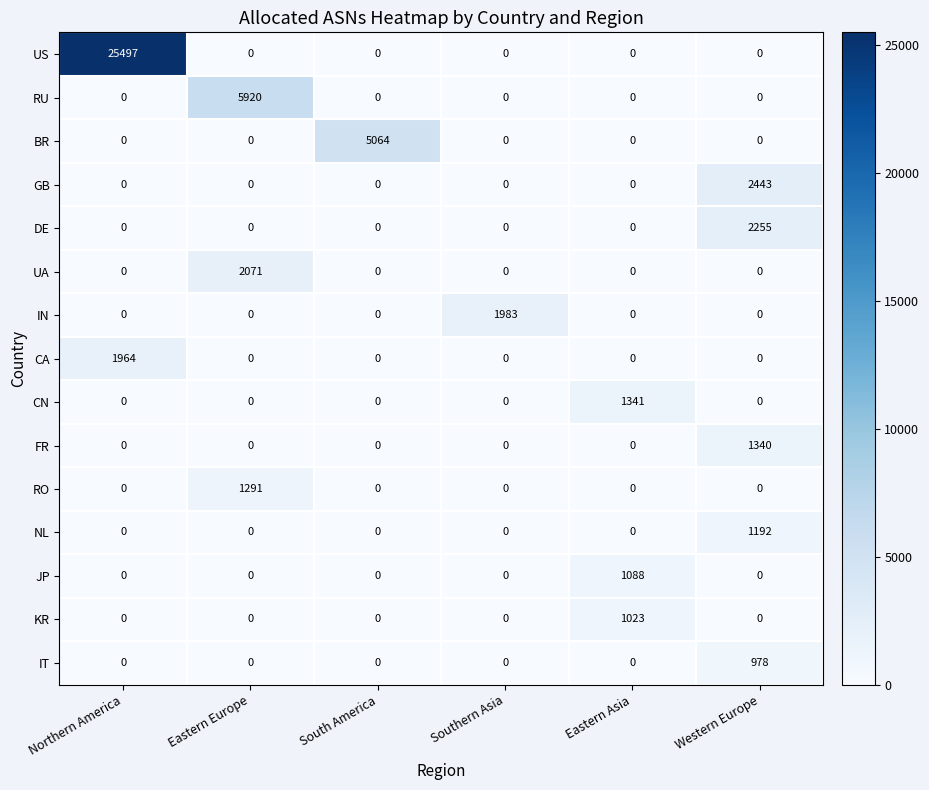

What is the greatest value displayed?

25497